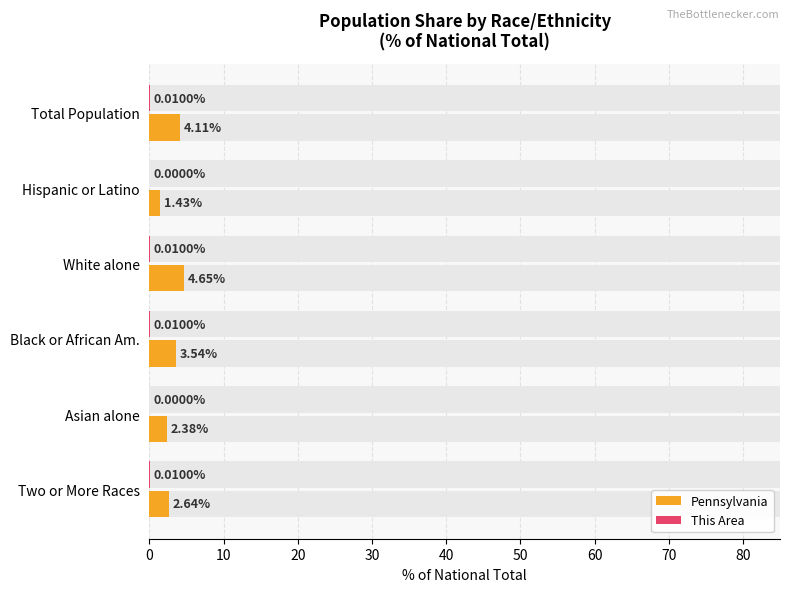

Which series changed the most between Total Population and Black or African Am.?

Pennsylvania